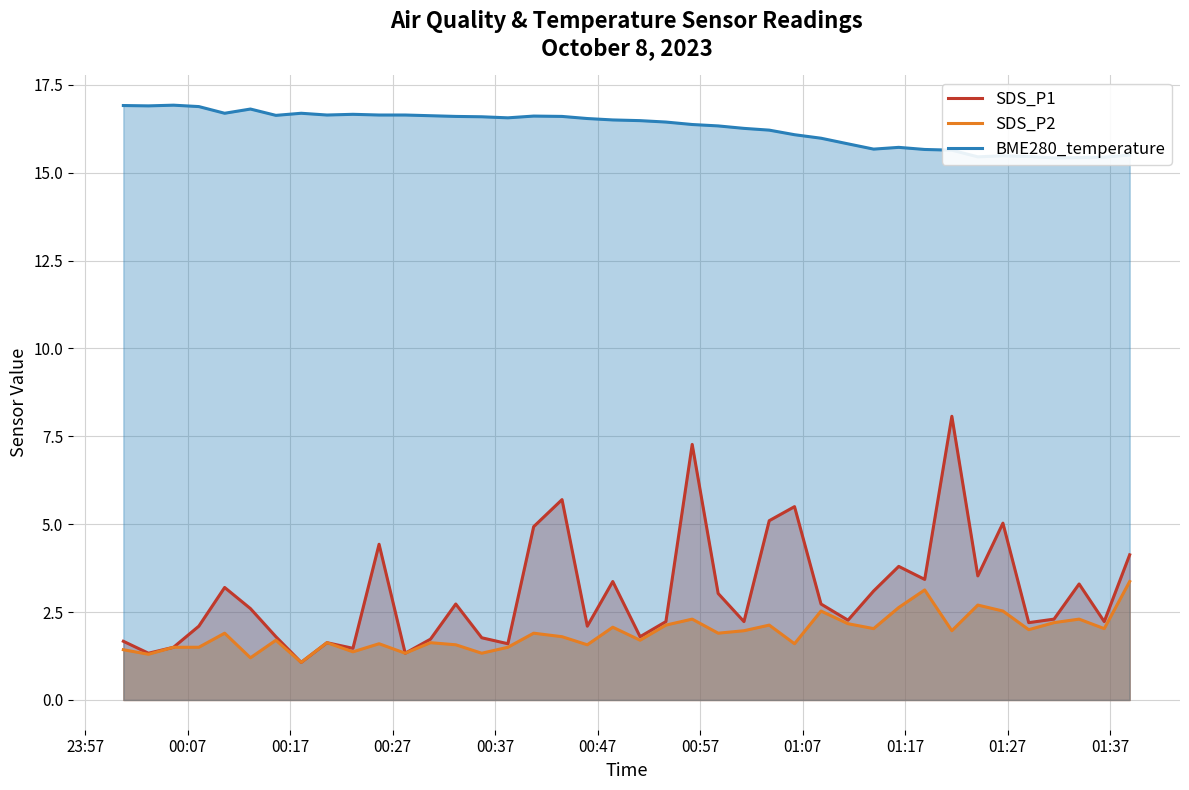

Reading right to left, what are all the values shown in this chart?

SDS_P1: 4.1	2.2	3.3	2.3	2.2	5.0	3.5	8.1	3.4	3.8	3.1	2.3	2.7	5.5	5.1	2.2	3.0	7.3	2.2	1.8	3.4	2.1	5.7	4.9	1.6	1.8	2.7	1.7	1.3	4.4	1.5	1.6	1.1	1.8	2.6	3.2	2.1	1.5	1.3	1.7
SDS_P2: 3.4	2.0	2.3	2.2	2.0	2.5	2.7	2.0	3.1	2.6	2.0	2.2	2.5	1.6	2.1	2.0	1.9	2.3	2.1	1.7	2.1	1.6	1.8	1.9	1.5	1.3	1.6	1.6	1.3	1.6	1.4	1.6	1.1	1.7	1.2	1.9	1.5	1.5	1.3	1.4
BME280_temperature: 15.5	15.4	15.4	15.4	15.5	15.5	15.4	15.6	15.7	15.7	15.7	15.8	16.0	16.1	16.2	16.3	16.3	16.4	16.4	16.5	16.5	16.5	16.6	16.6	16.6	16.6	16.6	16.6	16.6	16.6	16.7	16.6	16.7	16.6	16.8	16.7	16.9	16.9	16.9	16.9